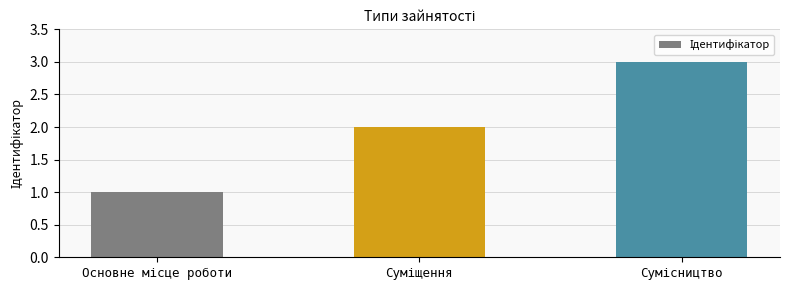

What is the sum of all values?

6